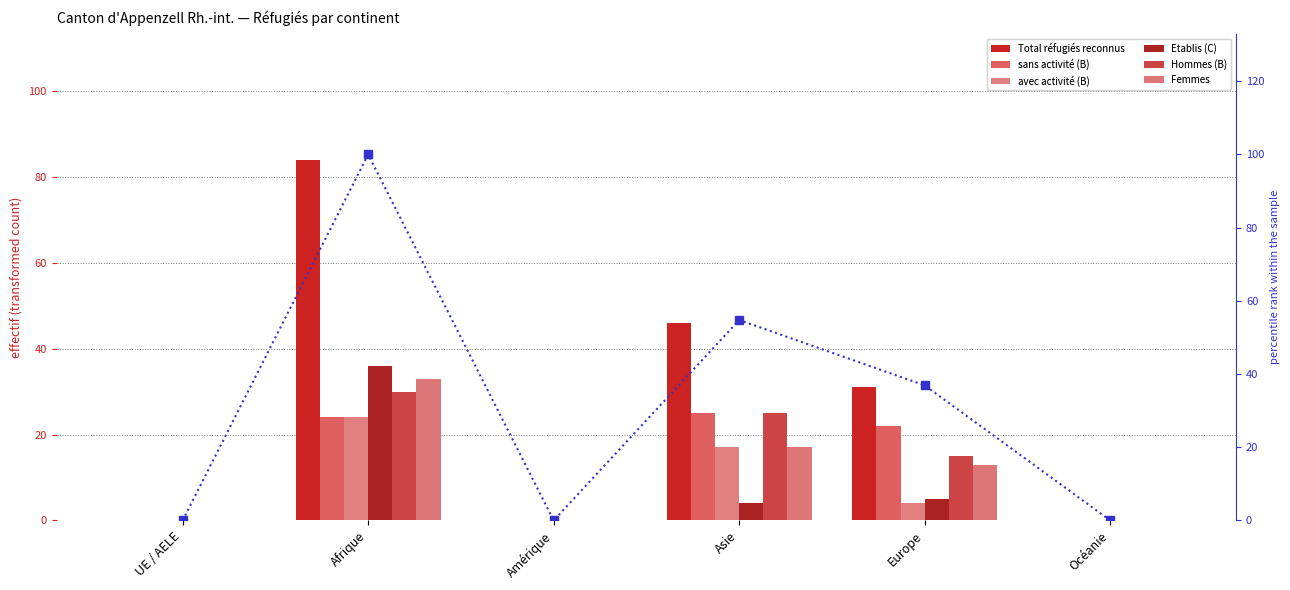

What is the sum of all Hommes (B) values?

70